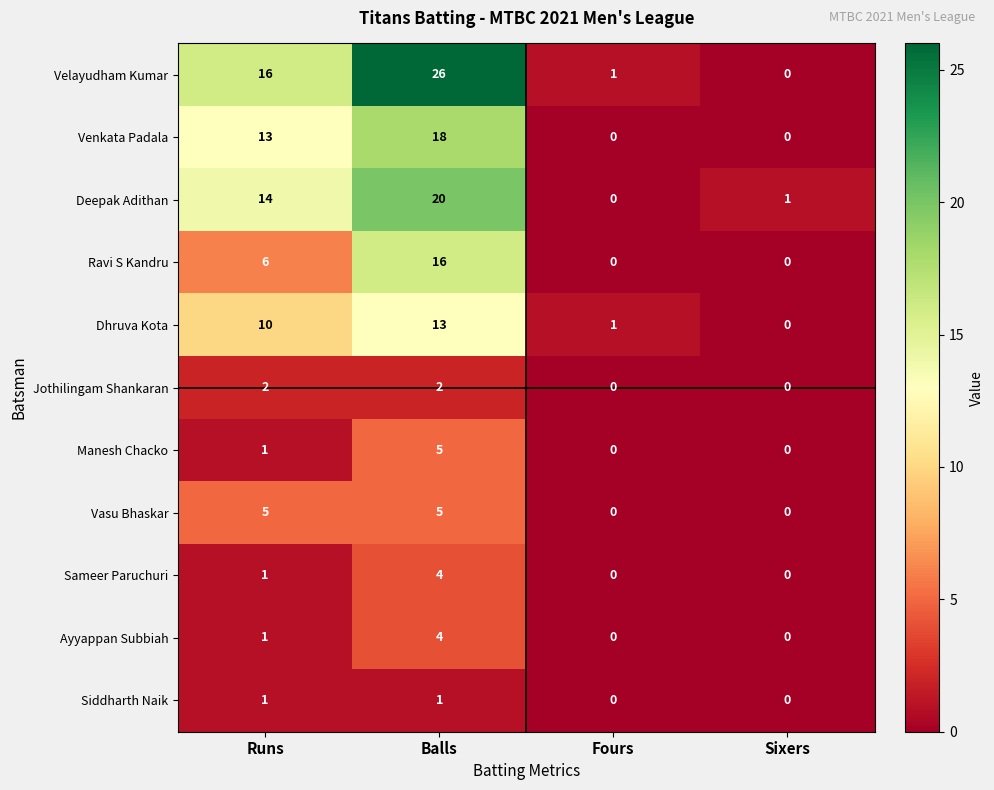

How many Venkata Padala values are between 0 and 18?

4